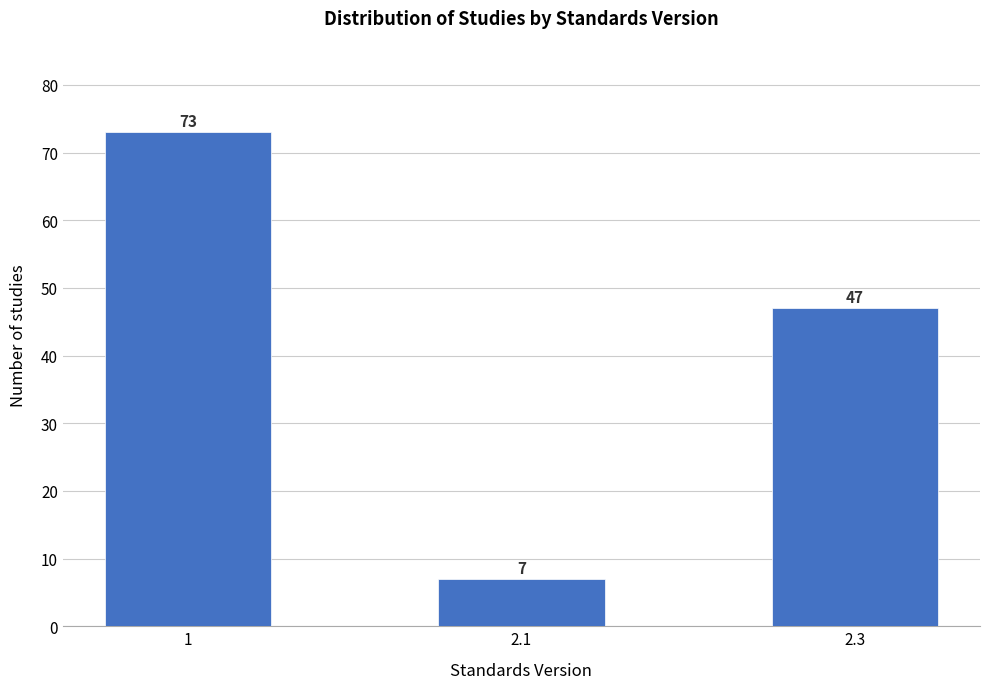

Reading left to right, extract all data points from this chart.

73	7	47